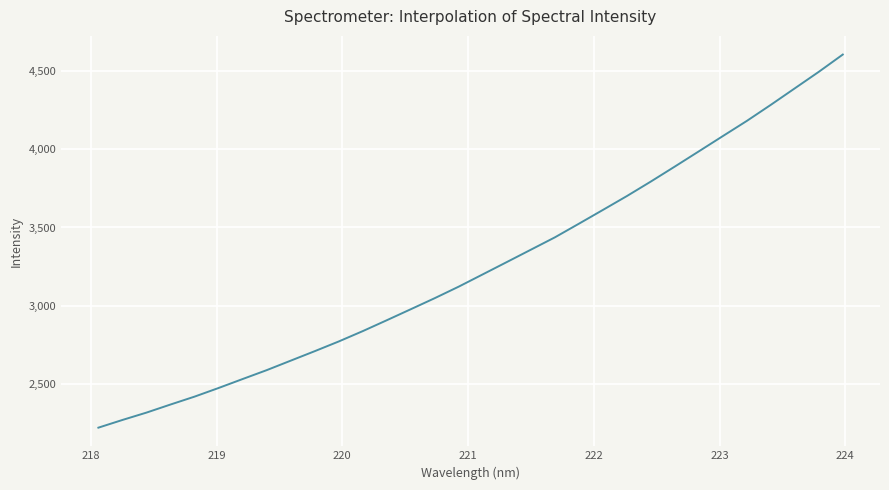

What is the difference between the maximum and minimum values?

2386.1